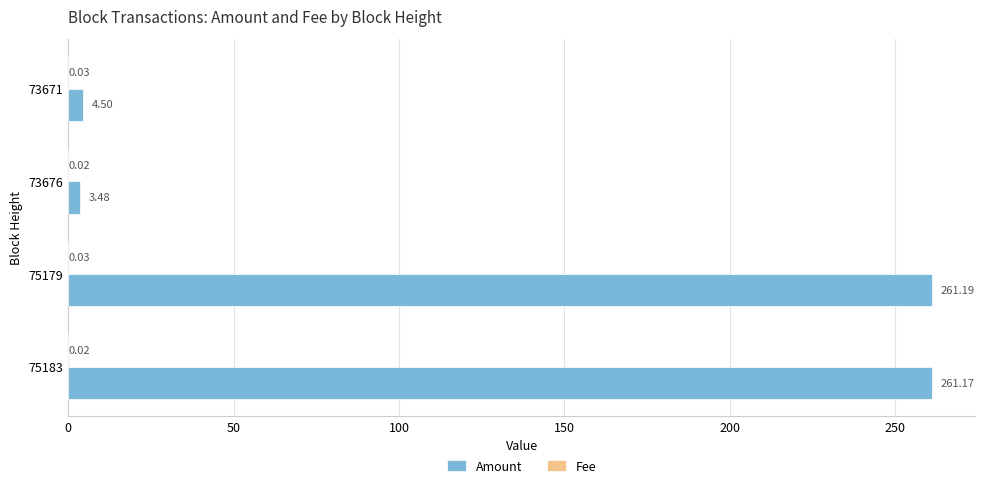

Which series changed the most between 75183 and 73671?

Amount